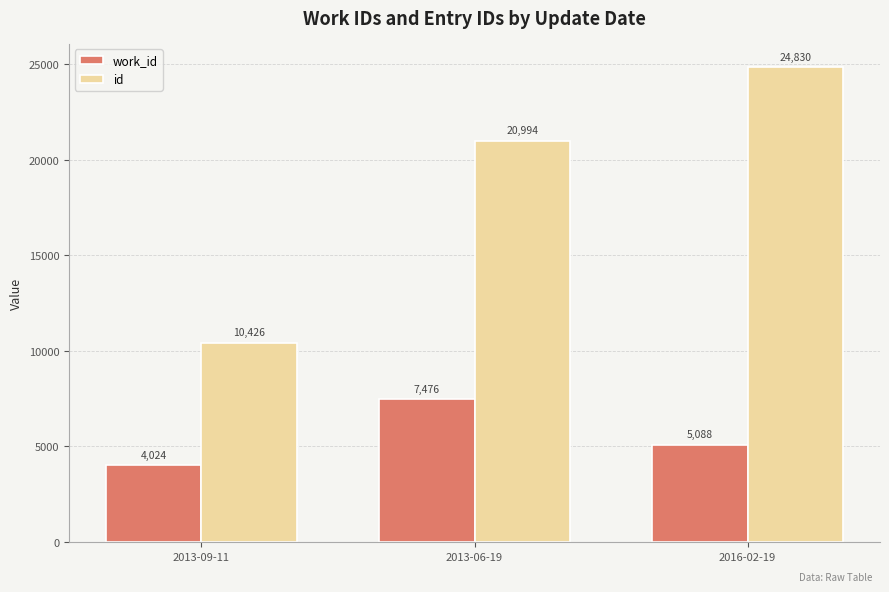

At which label does work_id first exceed 5088?

2013-06-19